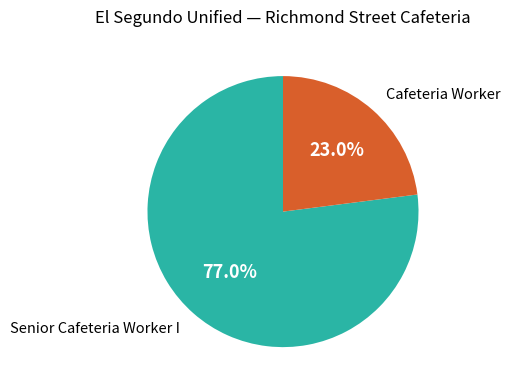

Count the number of slices in the pie.

2